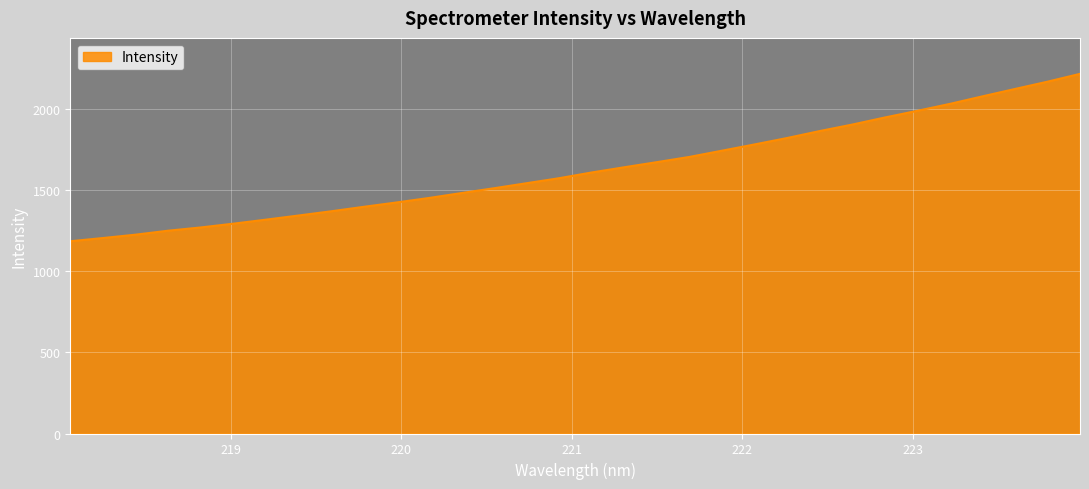

What is the difference between the maximum and minimum values?

1031.1